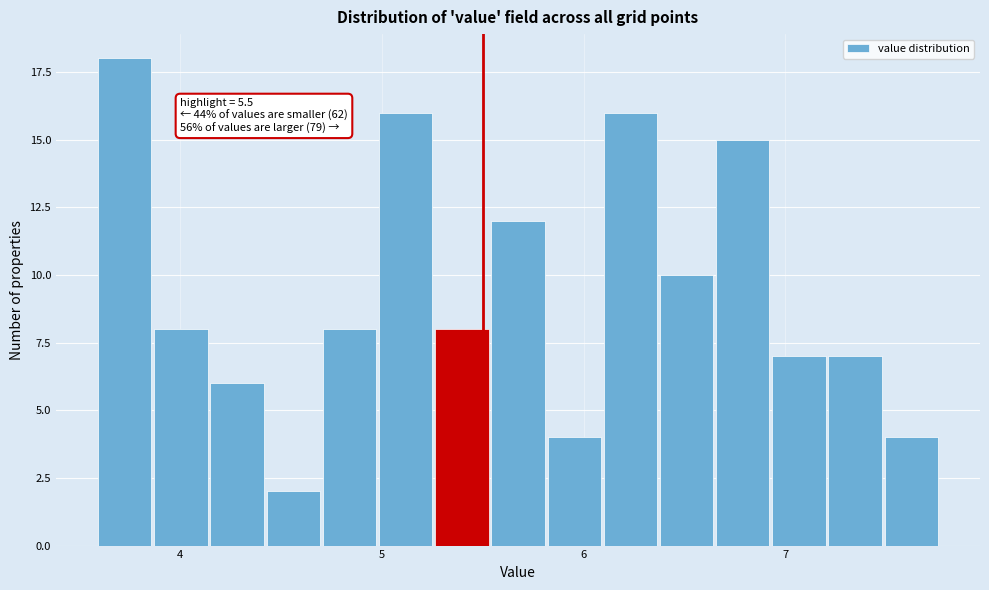

Read against the x-axis, roughly where is the centre of the tallest bar?

3.7